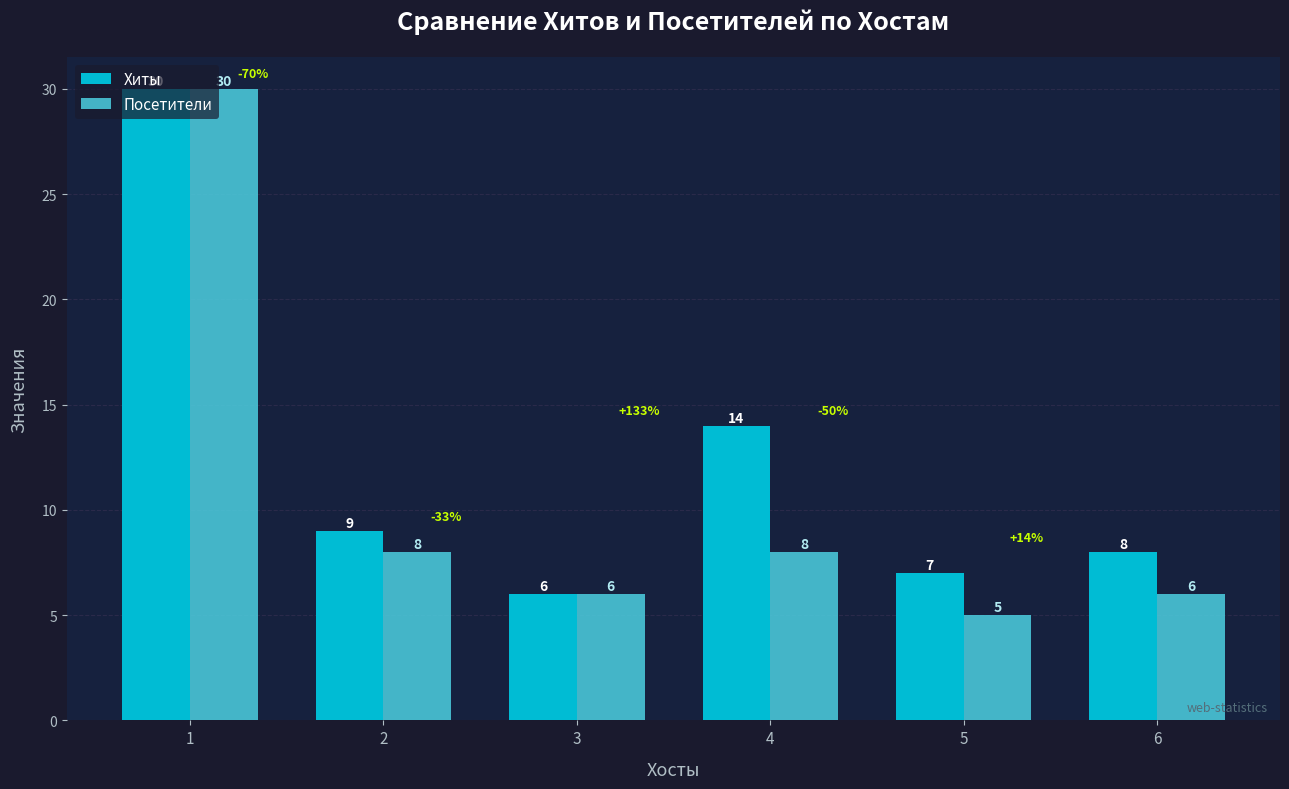

Which series has the largest range (max minus min)?

Посетители